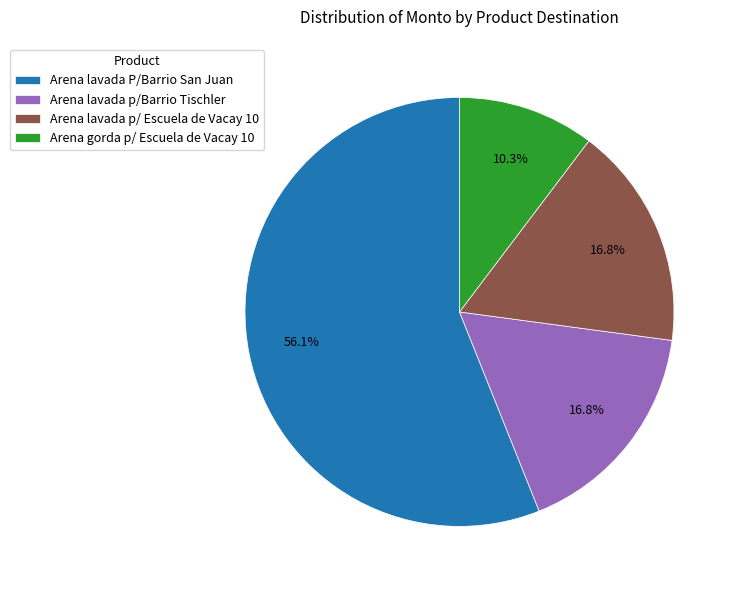

Which has a higher value, Arena gorda p/ Escuela de Vacay 10 or Arena lavada p/ Escuela de Vacay 10?

Arena lavada p/ Escuela de Vacay 10